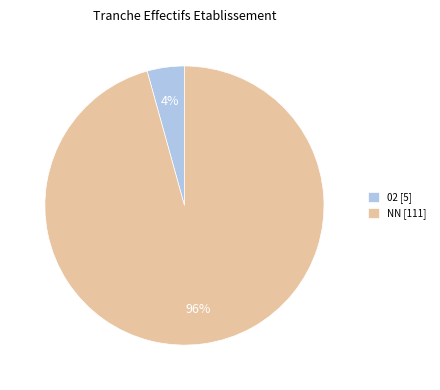

Which category has the smallest portion of the pie?

02 [5]